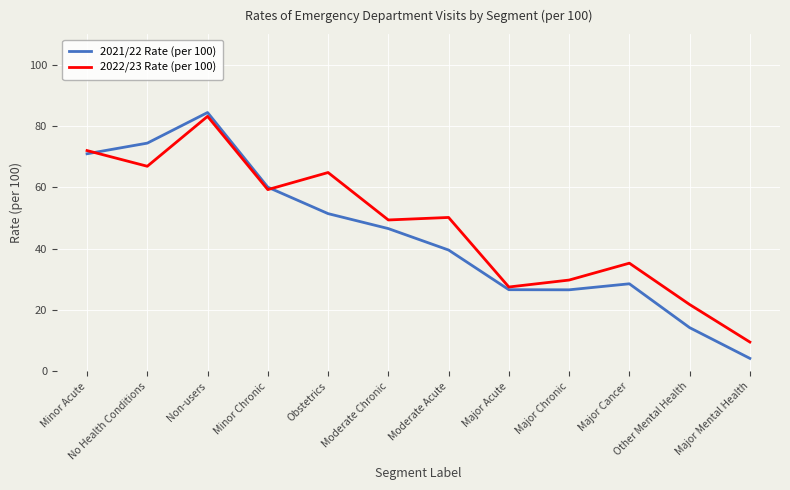

Is it true that 2022/23 Rate (per 100) equals 47.6 at Major Acute?

False